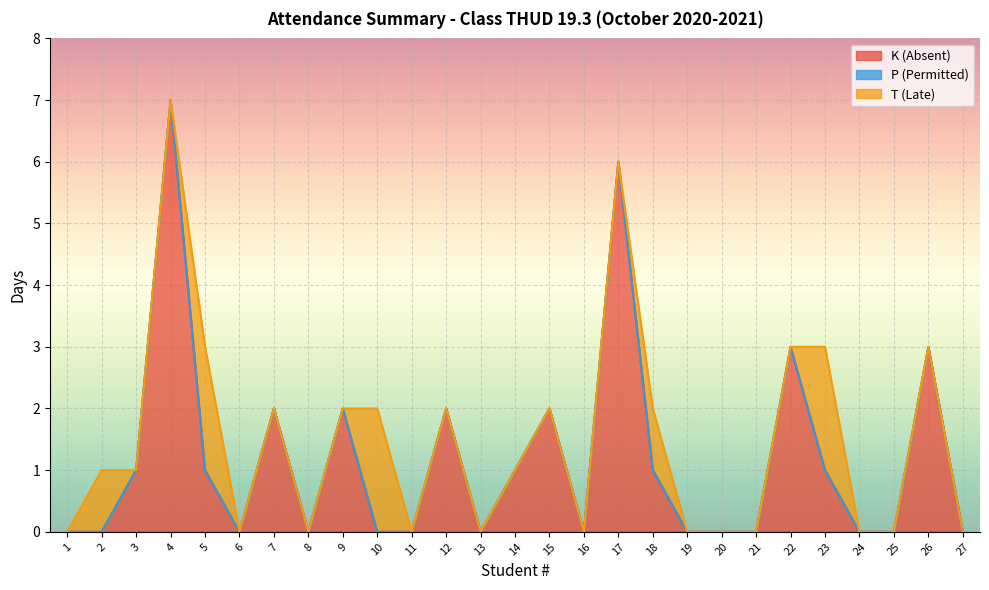

At which category does the chart reach its peak across all series?

4